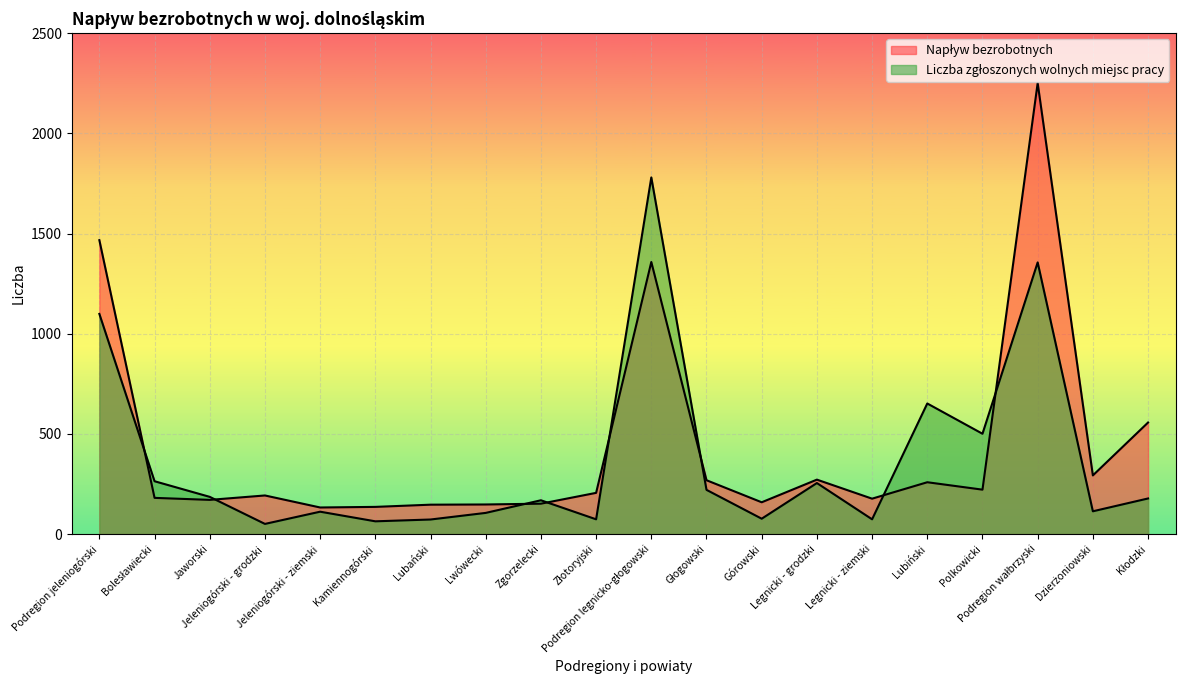

Which series has the largest total across all categories?

Napływ bezrobotnych